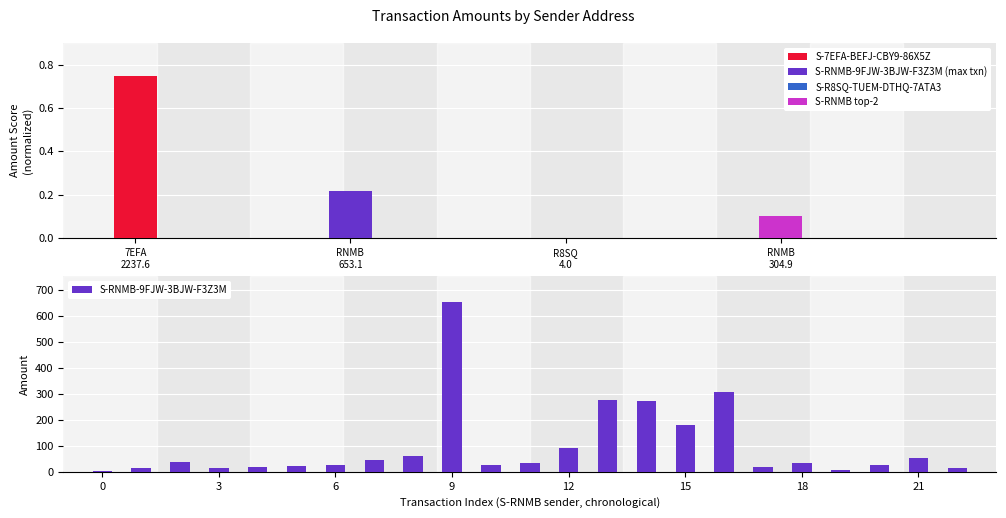

What is the change in value from R8SQ
4.0 to 12?

+52.6